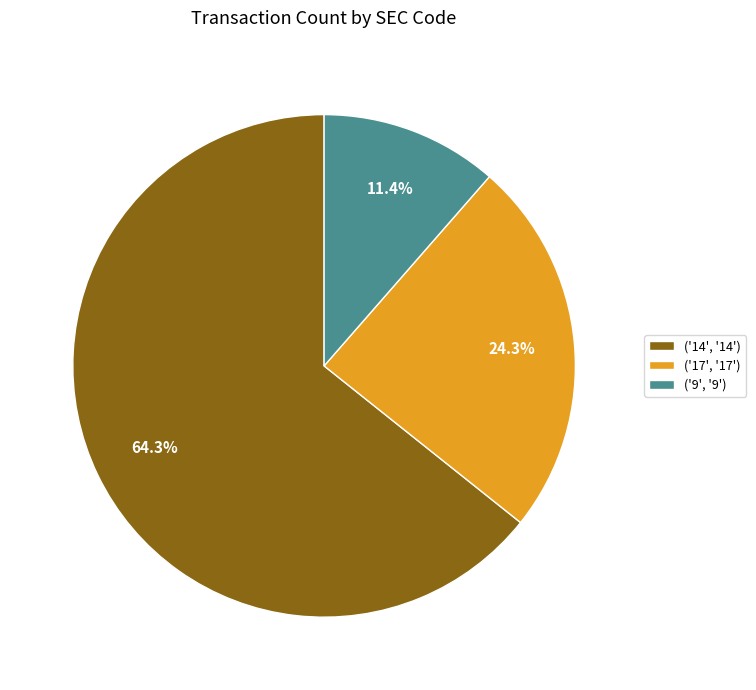

To the nearest percent, what is the average slice percentage?

33%